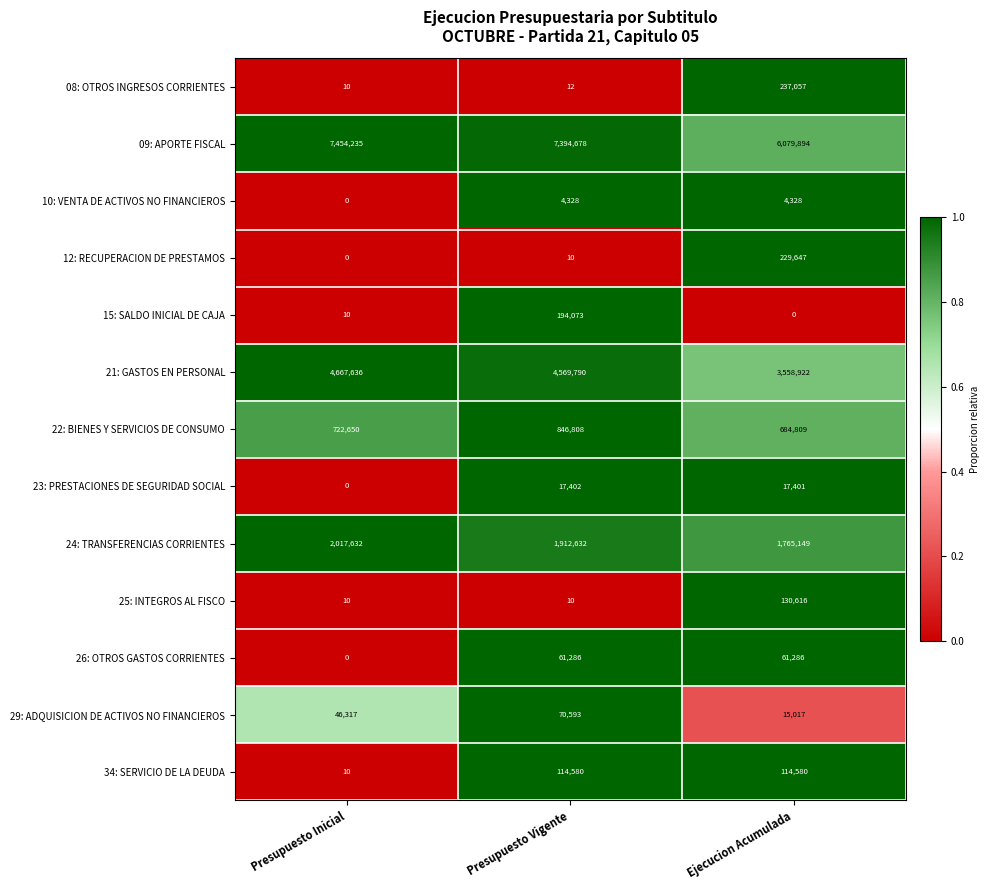

At how many categories does at least one series exceed 731832?

3